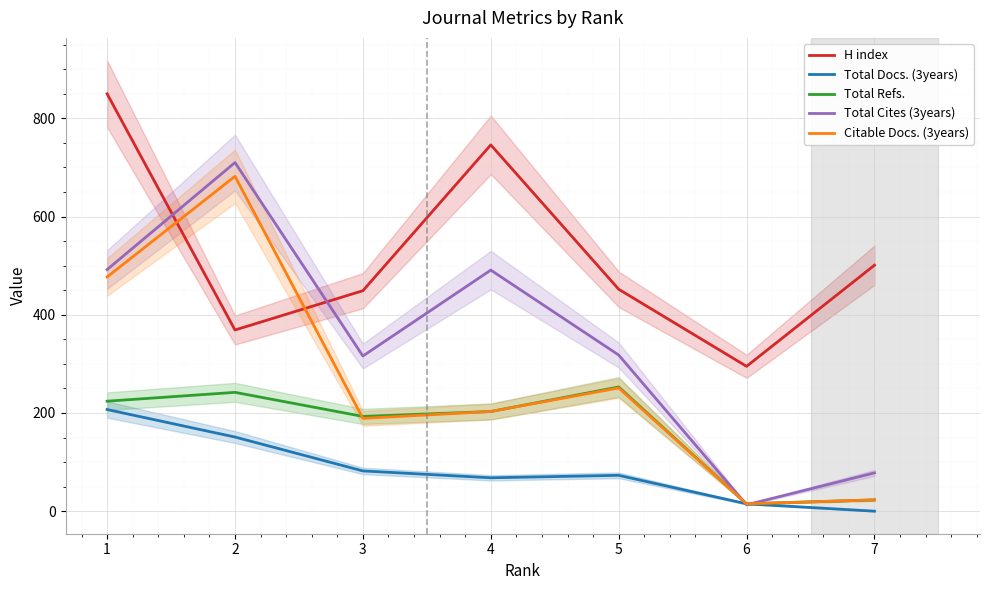

Rank the series by their maximum value, from lowest to highest.

Total Docs. (3years), Total Refs., Citable Docs. (3years), Total Cites (3years), H index